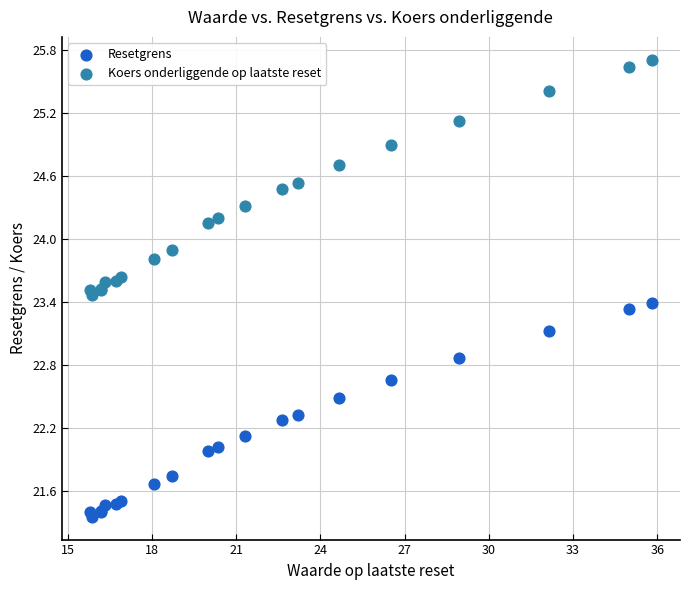

What is the X range (max minus min) for the scatter plot?

20.0